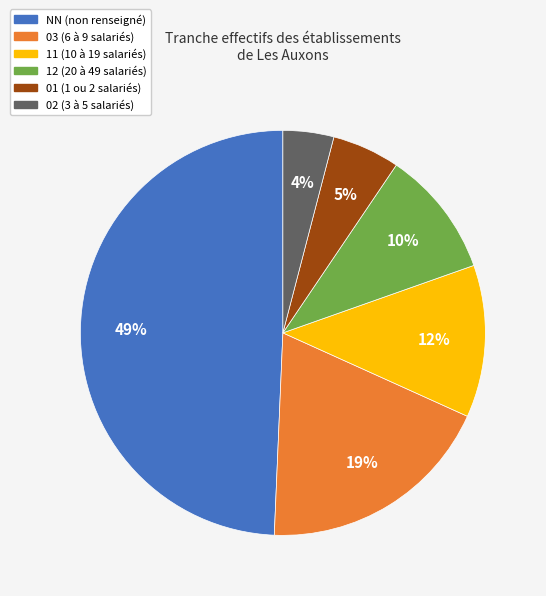

To the nearest percent, what is the difference between the largest and smallest slice percentages?

45%